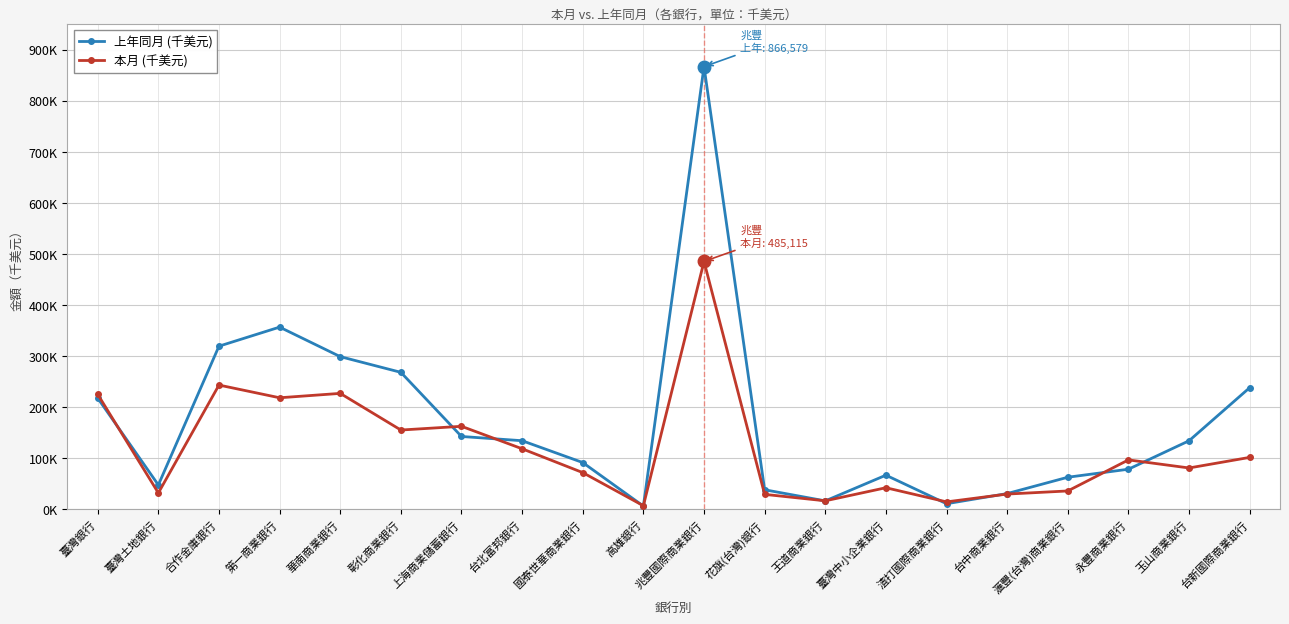

How many interior local valleys does the 本月 (千美元) series have?

7